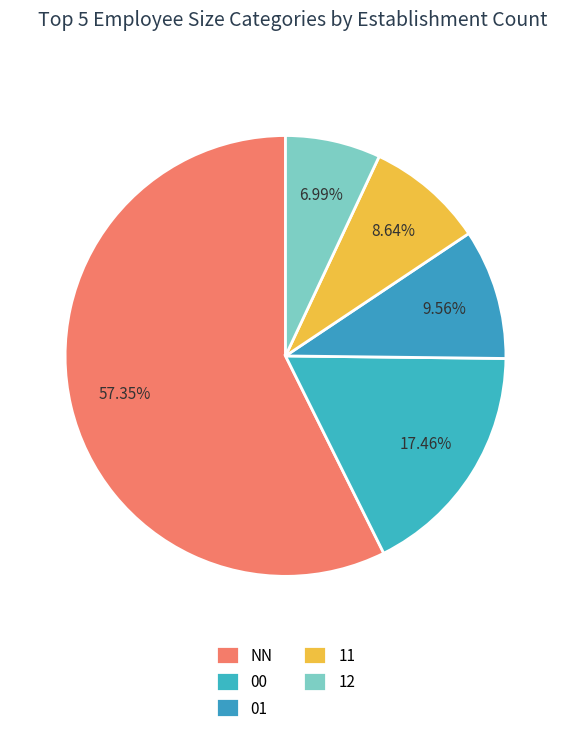

Which category has the smallest portion of the pie?

12